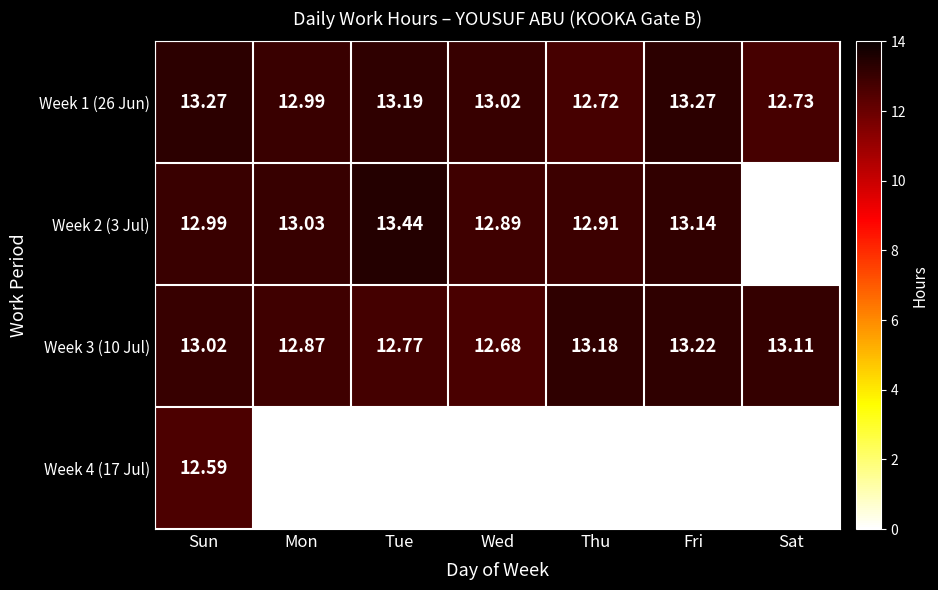

At which label does Week 1 (26 Jun) first exceed 13?

Sun